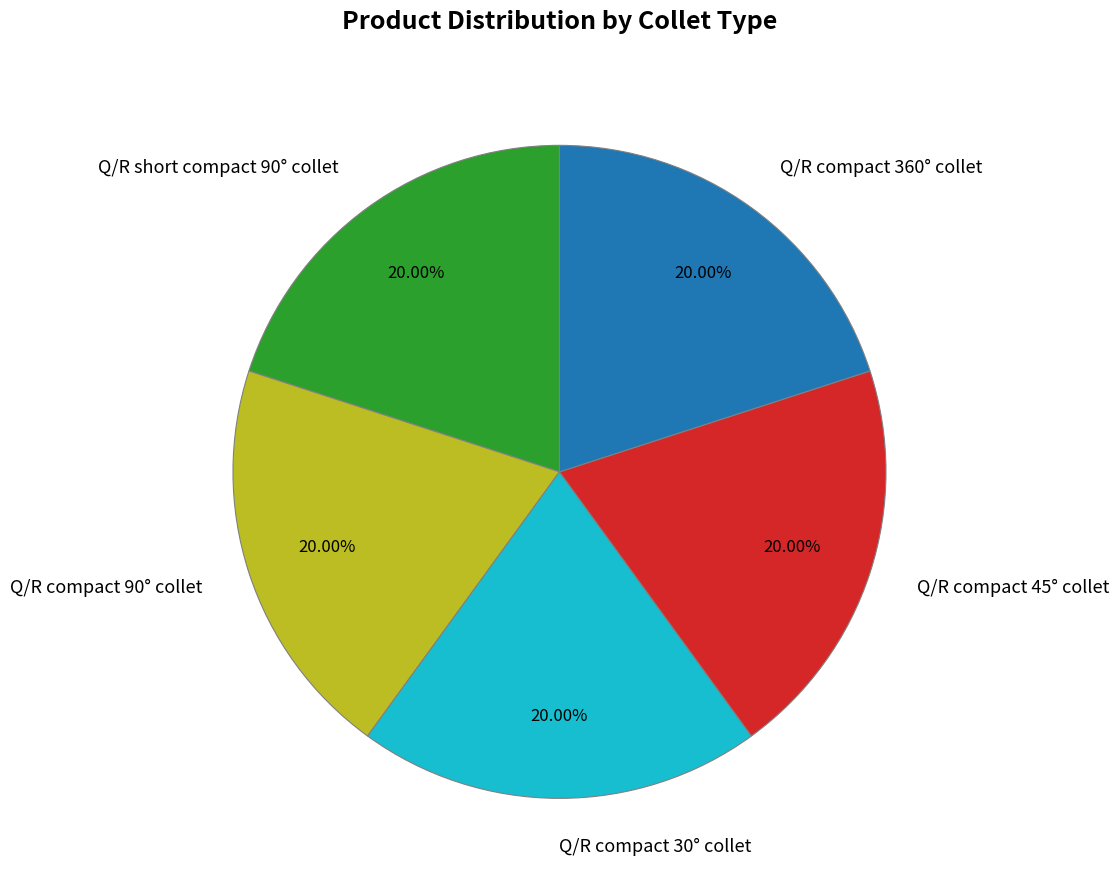

Is it true that Q/R compact 30° collet is 15% of the pie?

False